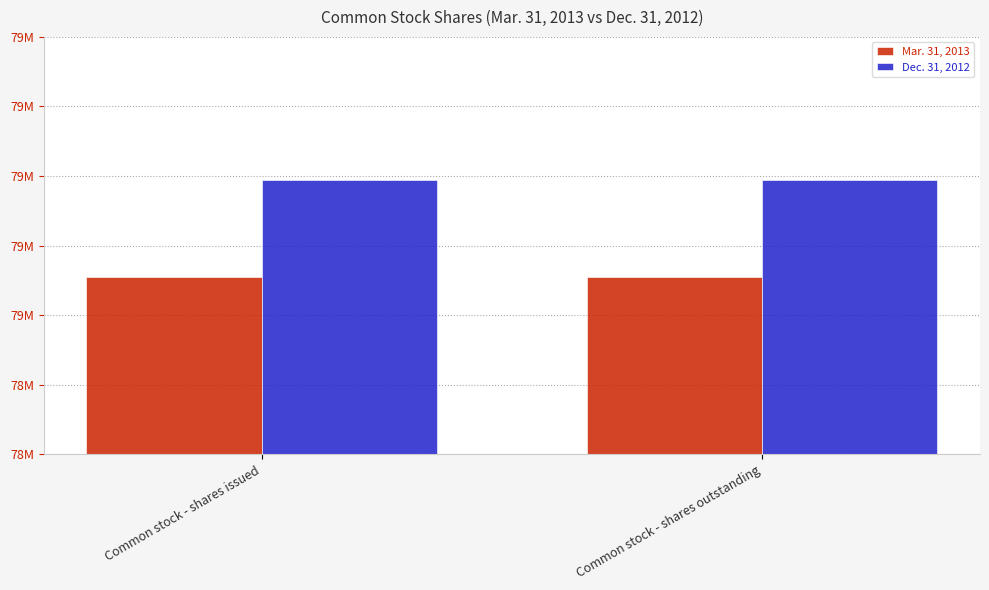

Is the value of Mar. 31, 2013 at Common stock - shares outstanding greater than the value of Dec. 31, 2012 at Common stock - shares outstanding?

No